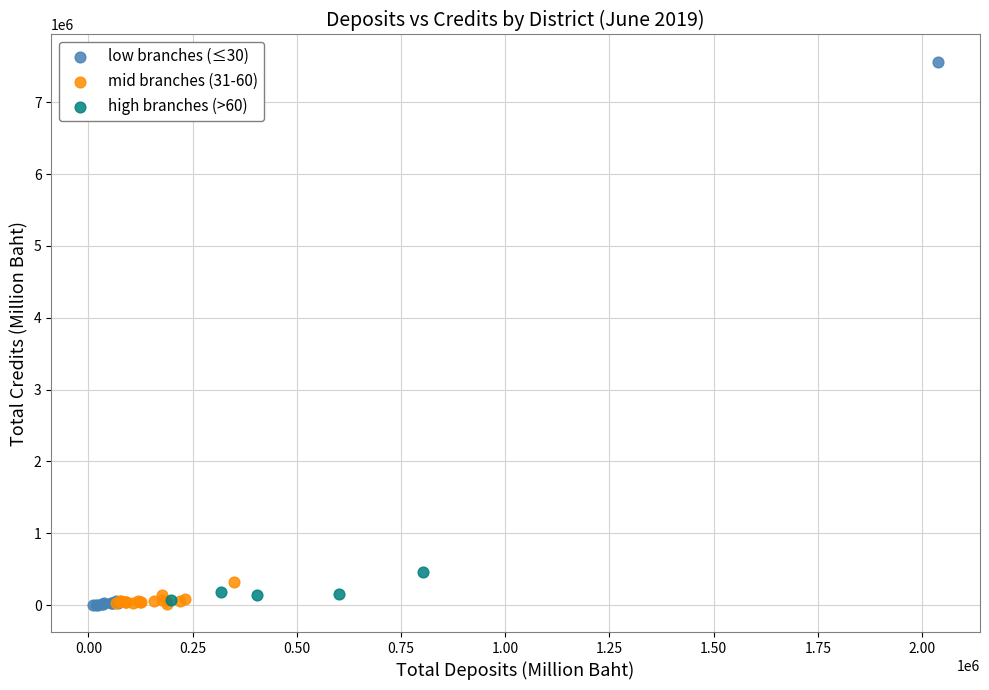

Which series reaches the maximum Y coordinate?

low branches (≤30)